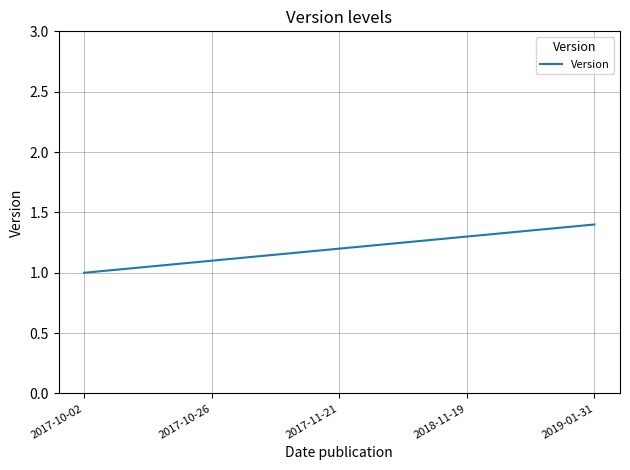

The value at 2018-11-19 is 0.8. True or false?

False